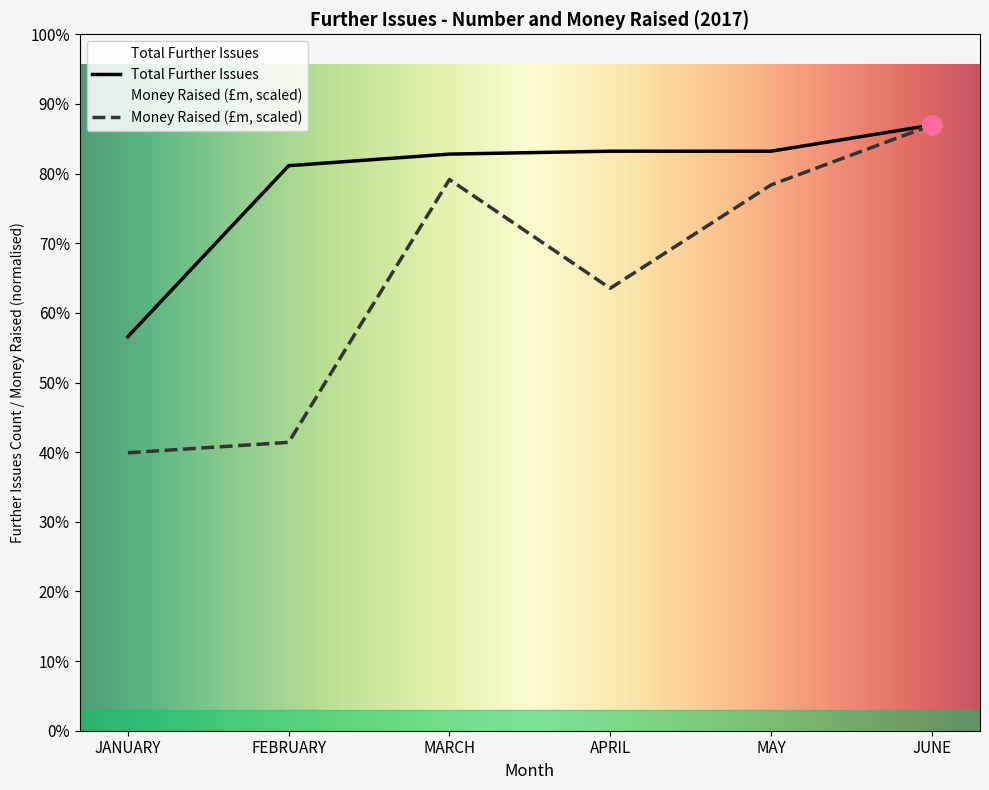

Which category has the highest value in the Total Further Issues series?

JUNE